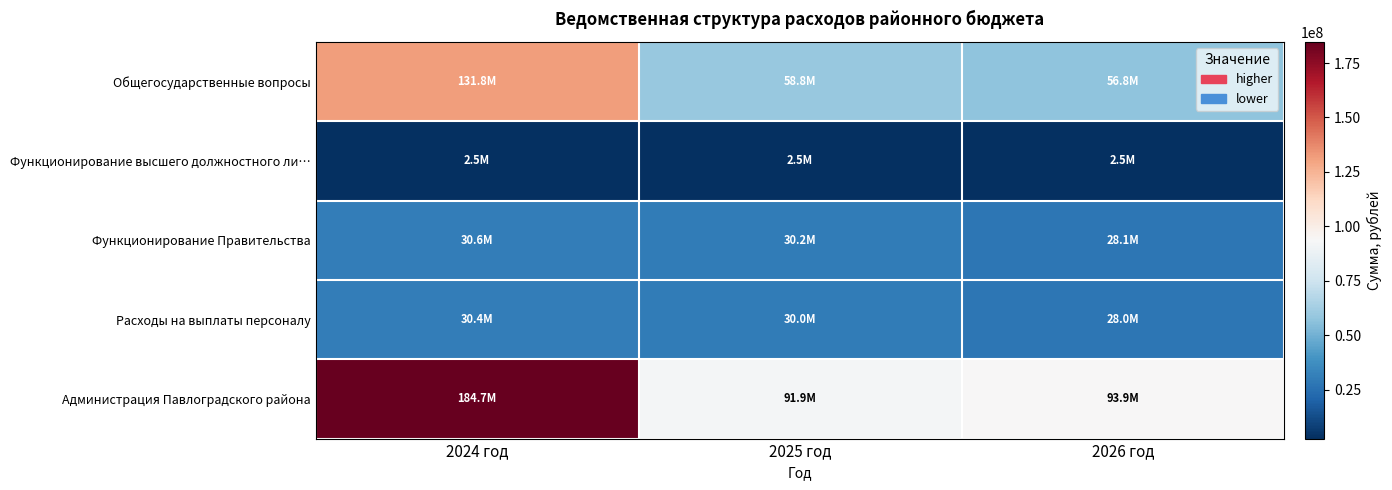

At which category is the sum across all series the highest?

2024 год